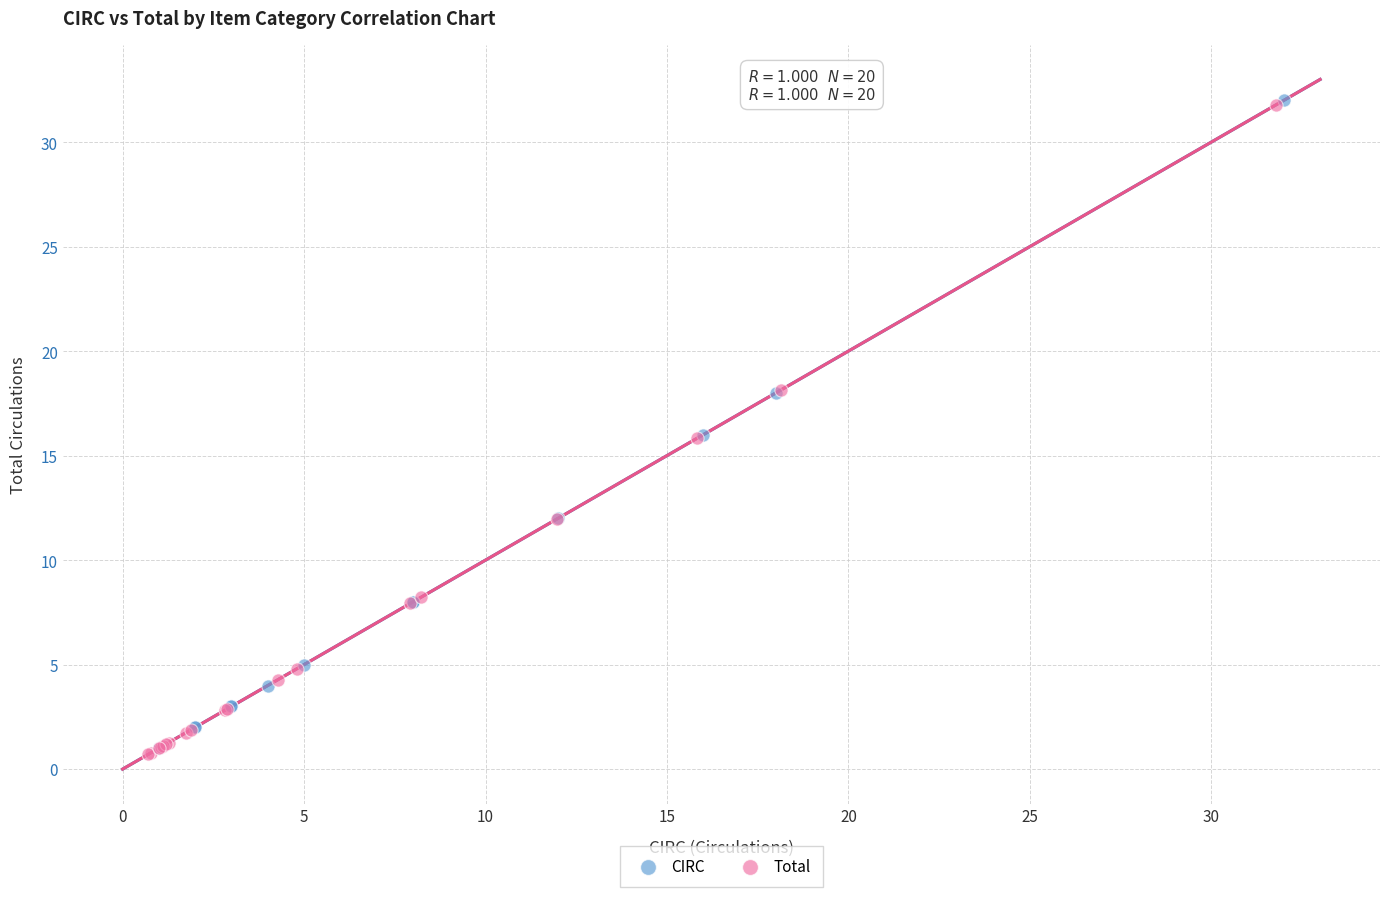

What are all the series names shown in the legend?

CIRC, Total